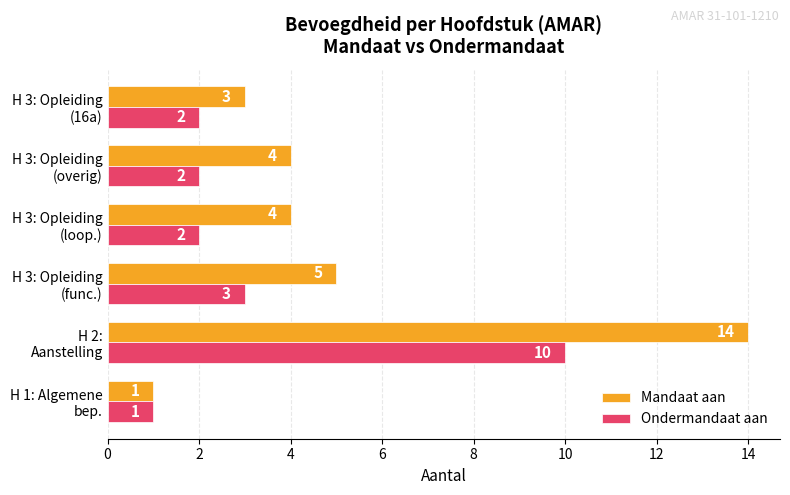

How many Ondermandaat aan values are between 2 and 3?

4